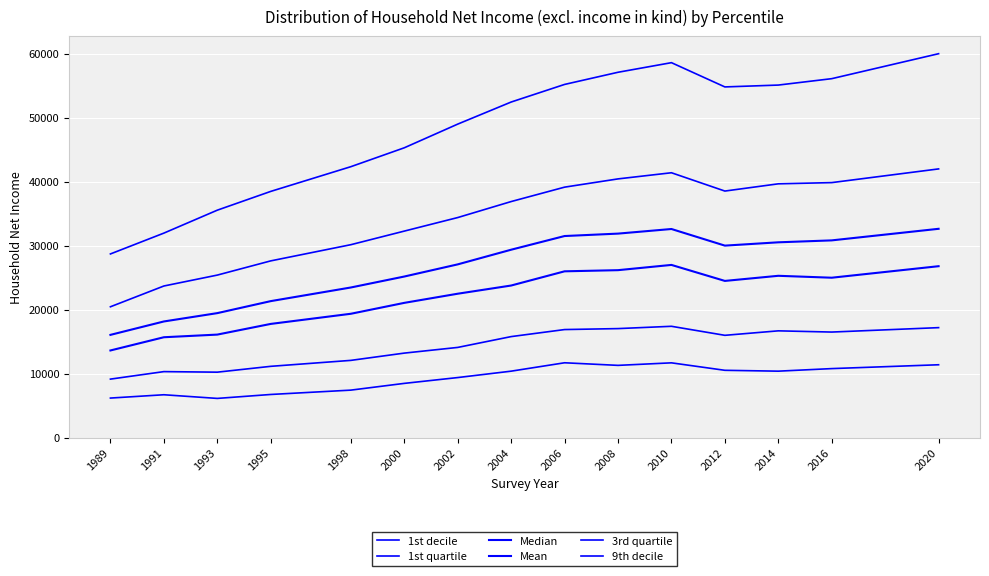

Which series has the widest spread of values?

9th decile